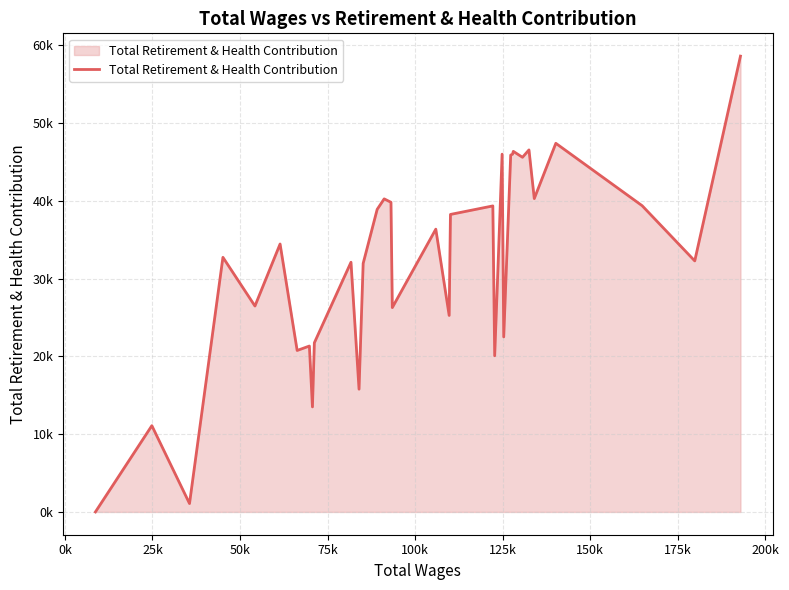

How many points are higher than both their immediate neighbors (excluding endpoints)?

12